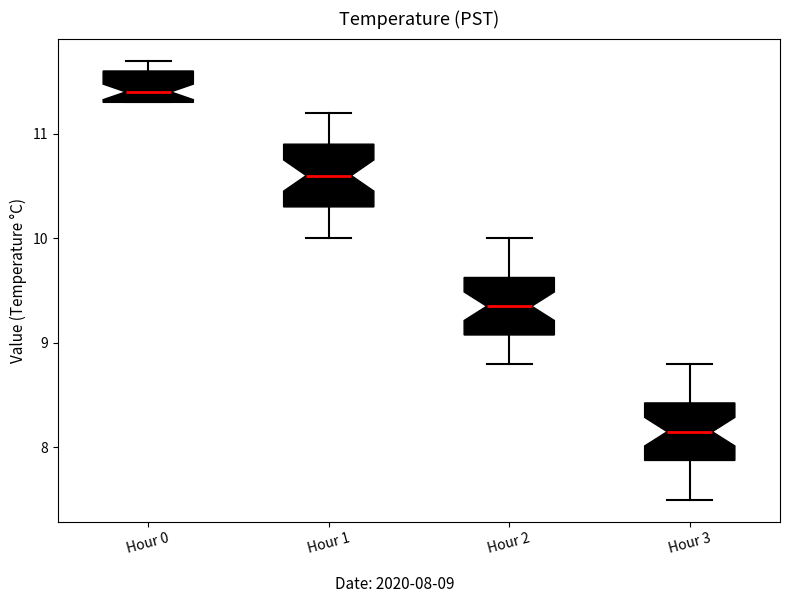

Reading left to right, transcribe this box plot: for each box, give where its median line is, the range the box spans, and where its two whiskers end, as read against the y-axis. The values are not printed on the chart, so give them approximately, as read against the axis.

Hour 0: median 11.4, box 11.3 to 11.6, whiskers 11.3 to 11.7
Hour 1: median 10.6, box 10.3 to 10.9, whiskers 10.0 to 11.2
Hour 2: median 9.4, box 9.1 to 9.6, whiskers 8.8 to 10.0
Hour 3: median 8.2, box 7.9 to 8.4, whiskers 7.5 to 8.8